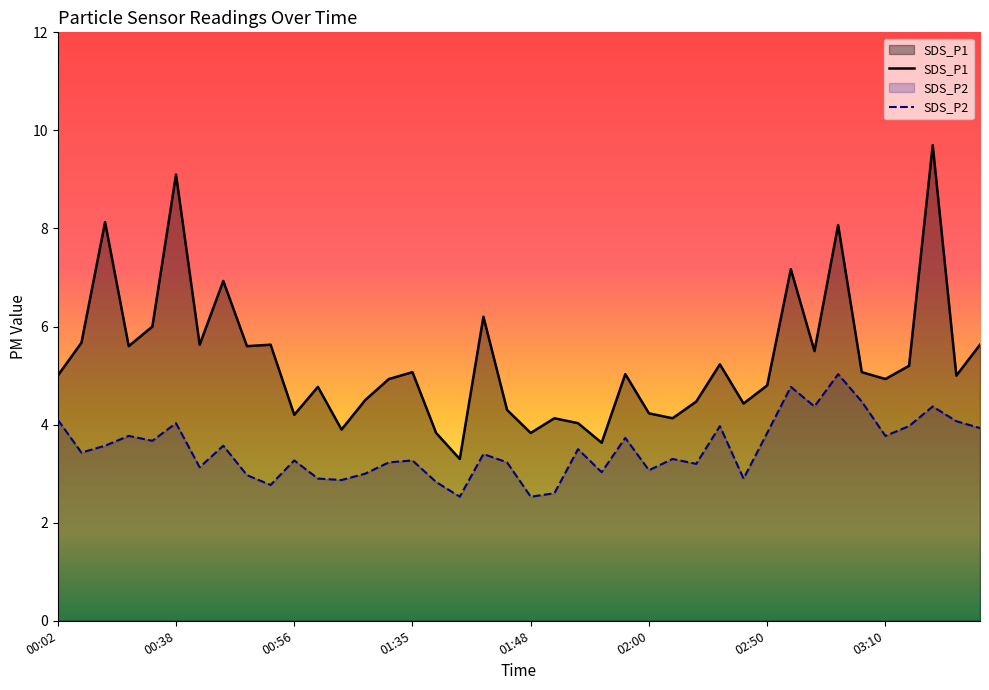

What is the sum of all SDS_P2 values?

139.9